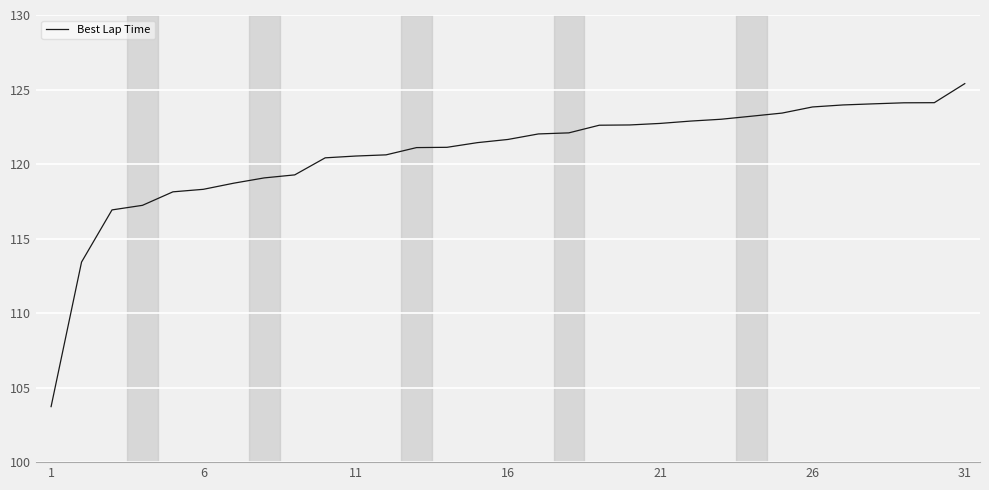

What is the difference between the maximum and minimum values?

21.7